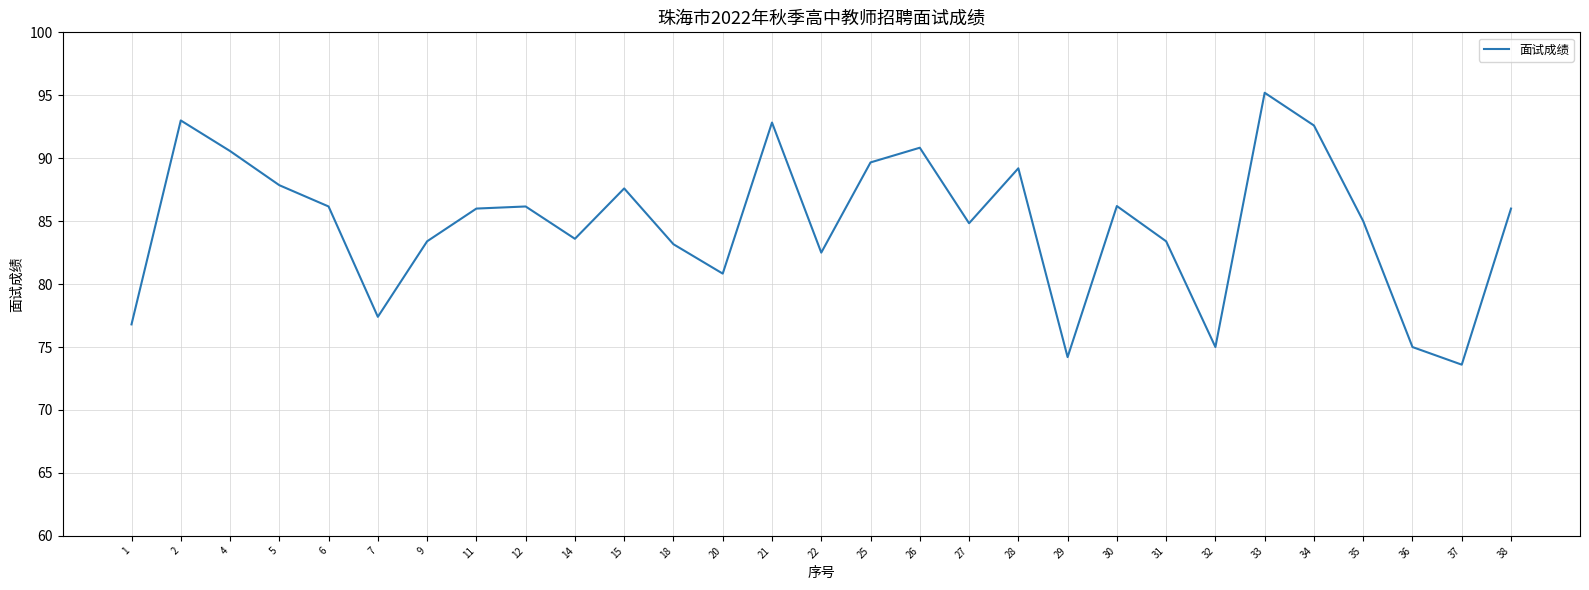

Where is the first local maximum?

2